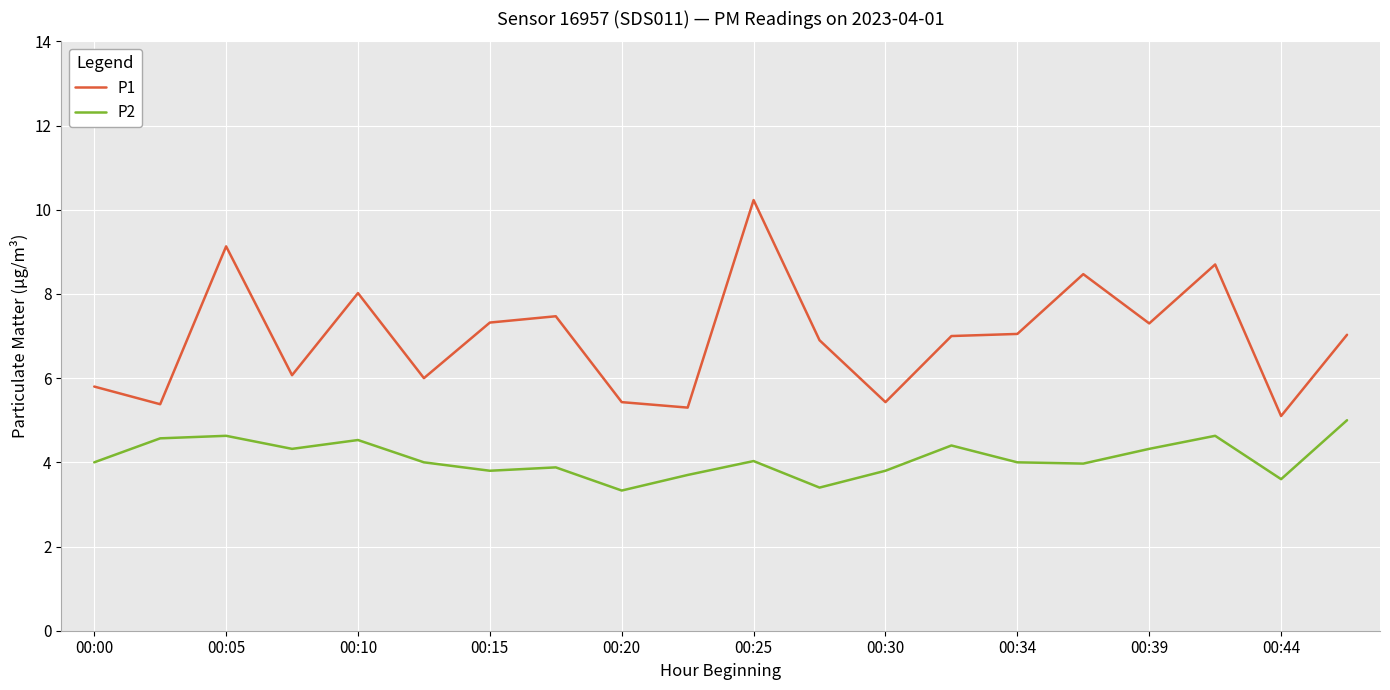

At how many categories does at least one series exceed 5?

20